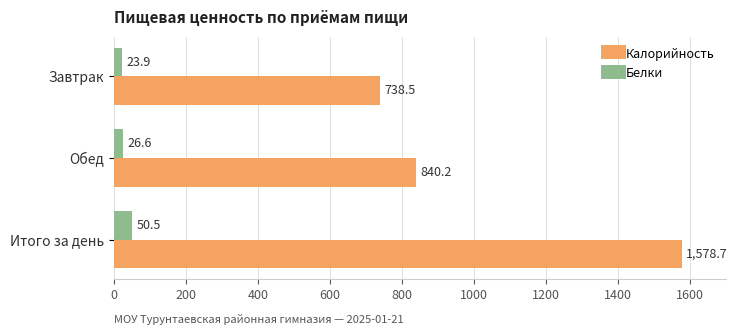

What is the difference between the maximum and second lowest values in the Калорийность series?

738.5